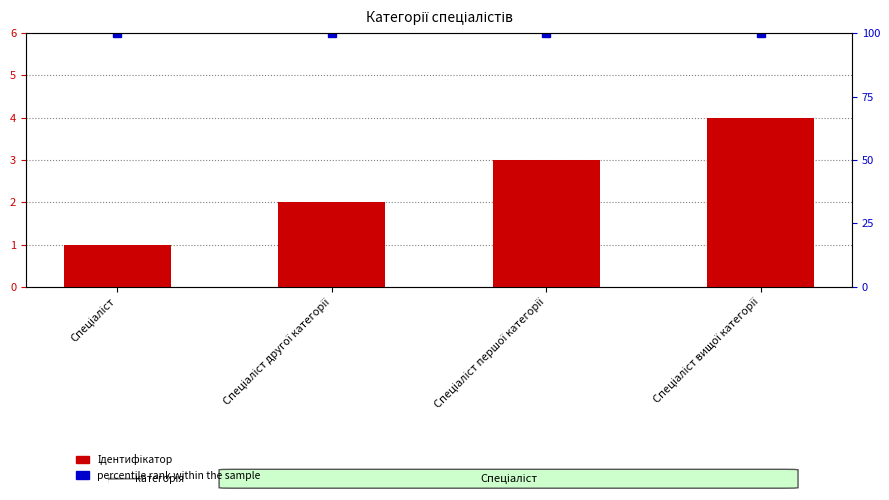

Between Спеціаліст першої категорії and Спеціаліст другої категорії, which is larger?

Спеціаліст першої категорії